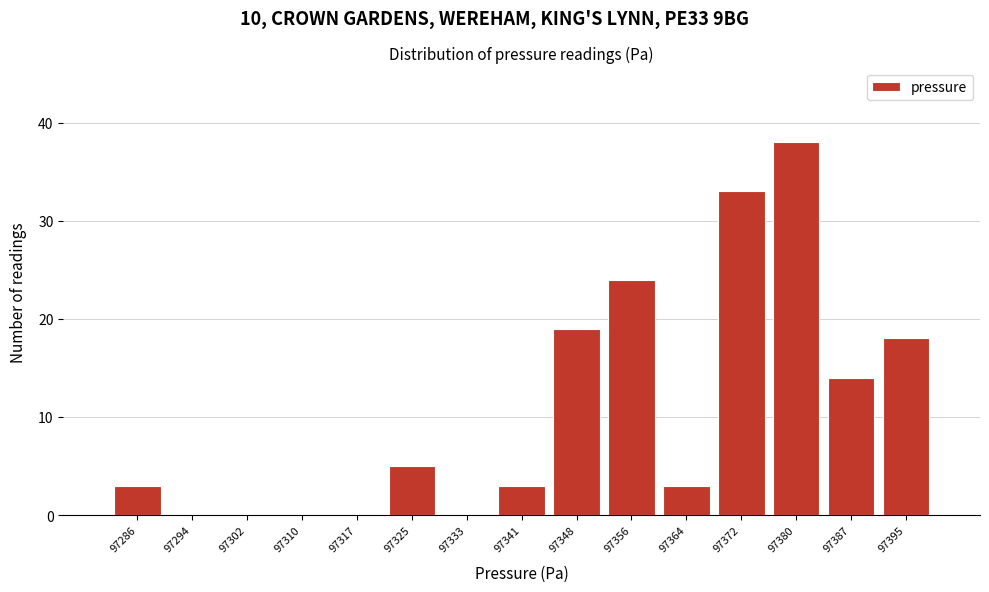

Reading left to right, extract all data points from this chart.

97286=3	97294=0	97302=0	97310=0	97317=0	97325=5	97333=0	97341=3	97348=19	97356=24	97364=3	97372=33	97380=38	97387=14	97395=18